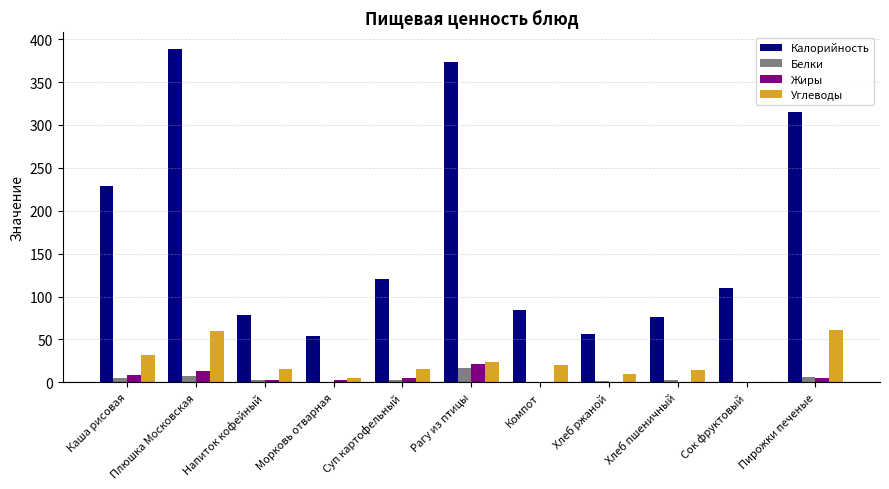

What is the difference between the Белки values at Компот and Рагу из птицы?

15.8